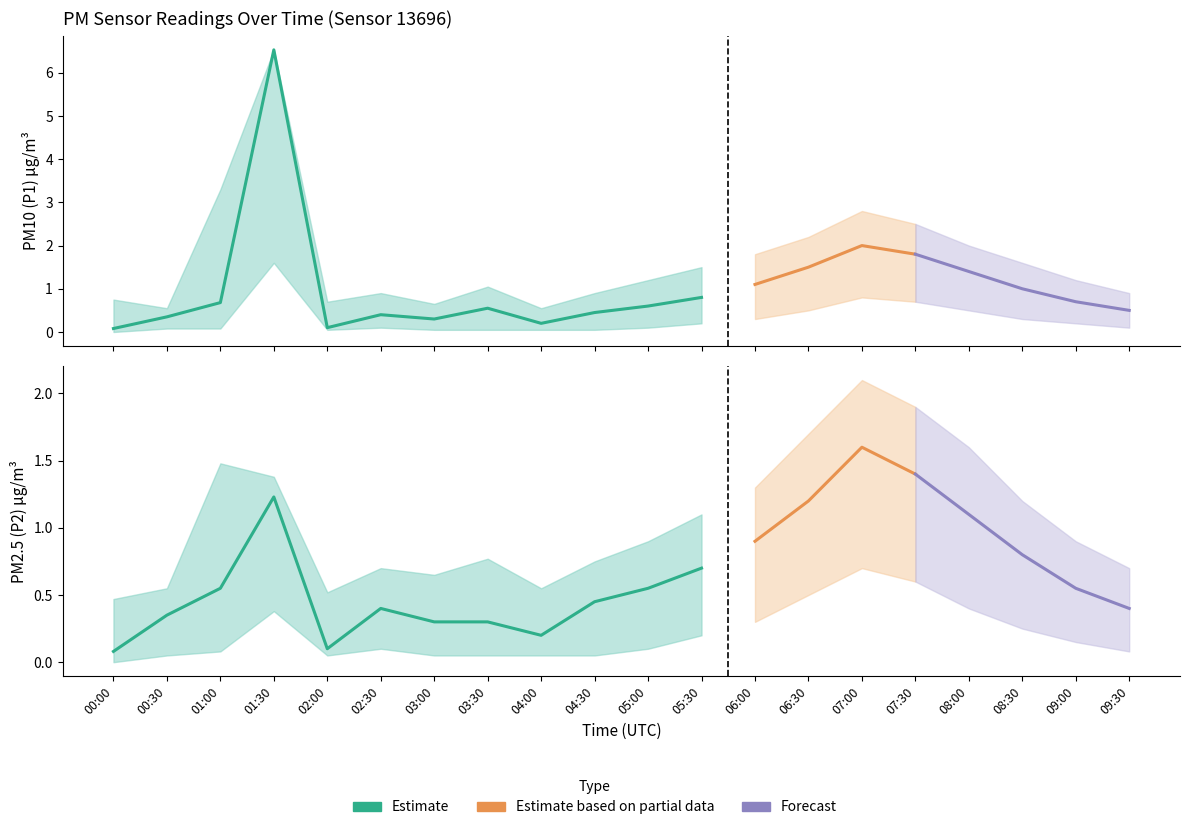

Which series changed the most between 01:00 and 05:00?

P1_upper